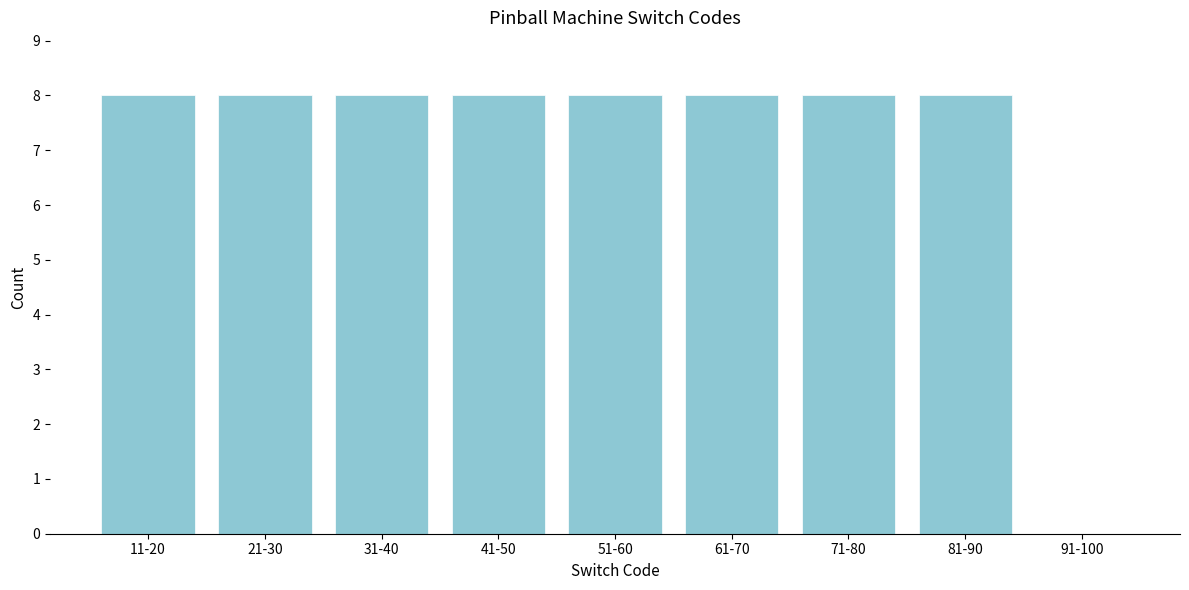

Reading right to left, transcribe all the data shown in this chart.

91-100=0	81-90=8	71-80=8	61-70=8	51-60=8	41-50=8	31-40=8	21-30=8	11-20=8